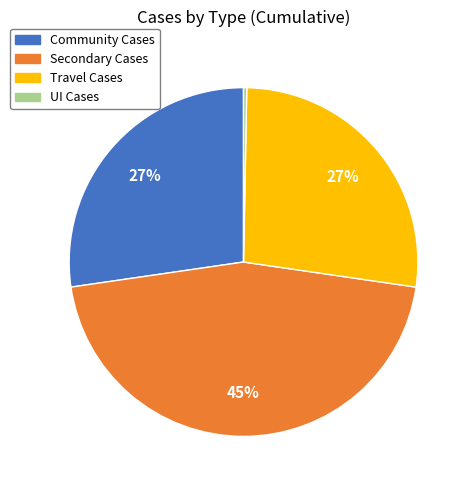

Between Secondary Cases and Community Cases, which is larger?

Secondary Cases